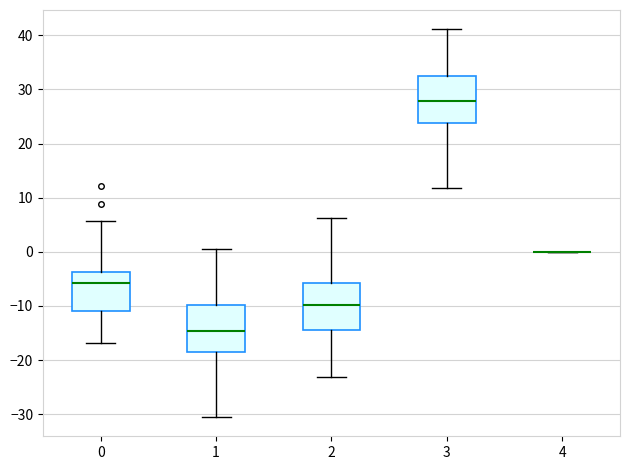

Reading left to right, transcribe this box plot: for each box, give where its median line is, the range the box spans, and where its two whiskers end, as read against the y-axis. The values are not printed on the chart, so give them approximately, as read against the axis.

0: median -6, box -11 to -4, whiskers -17 to 6
1: median -15, box -19 to -10, whiskers -30 to 1
2: median -10, box -14 to -6, whiskers -23 to 6
3: median 28, box 24 to 33, whiskers 12 to 41
4: box collapsed to a line at 0, whiskers 0 to 0